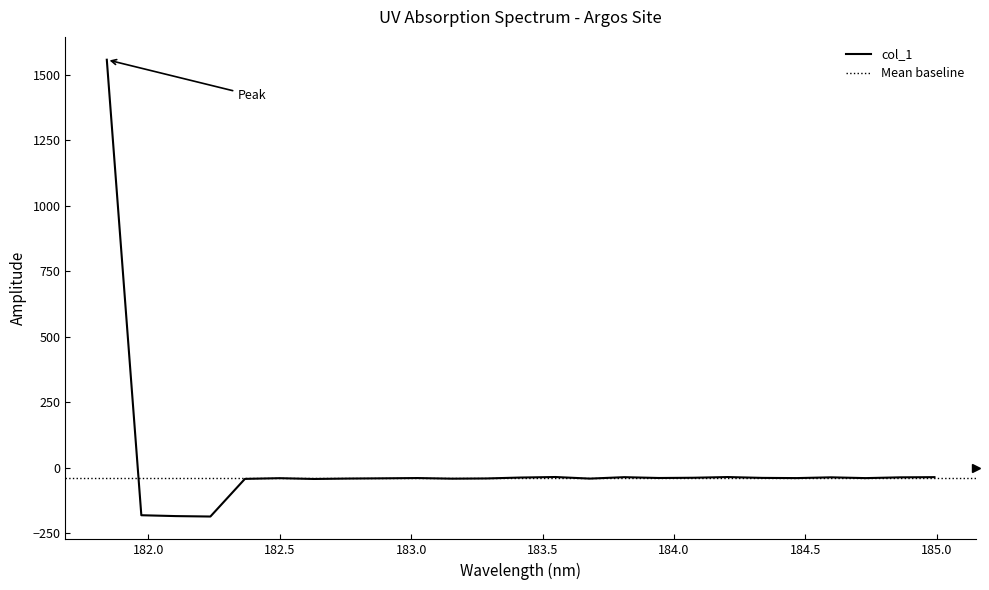

Between 183.811206745 and 184.8600909338, which is larger?

183.811206745